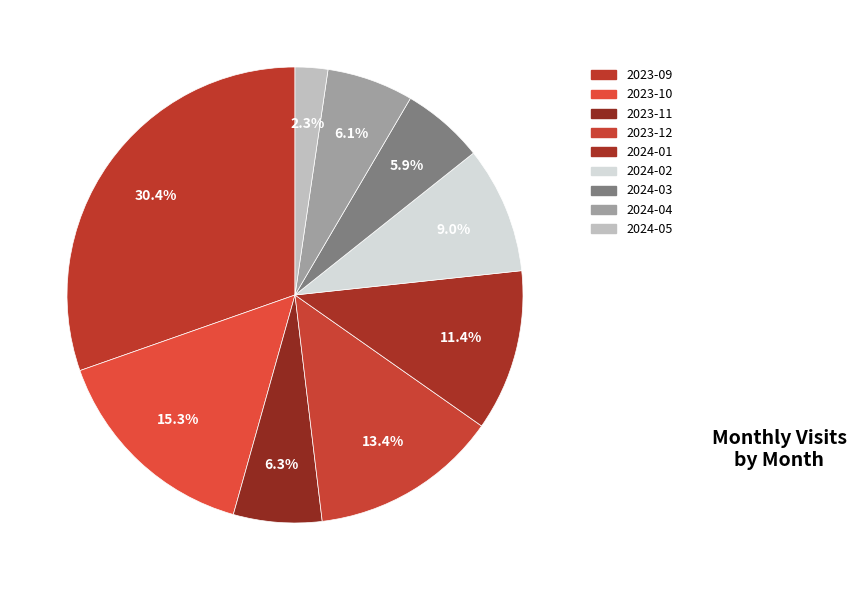

To the nearest percent, what is the average slice percentage?

11%